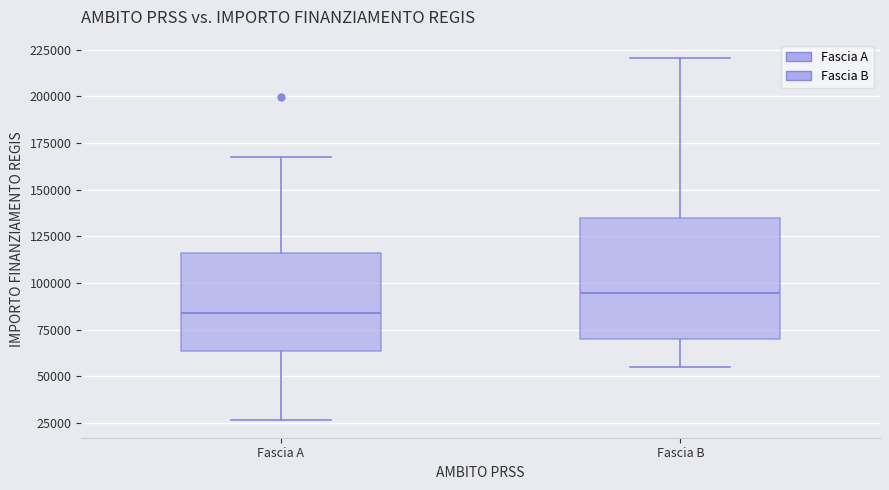

Reading left to right, read every box against the y-axis: the position of its median line, the range the box covers, and the ends of its whiskers. The values are not printed on the chart, so give them approximately, as read against the axis.

Fascia A: median 85000, box 65000 to 115000, whiskers 25000 to 170000
Fascia B: median 95000, box 70000 to 135000, whiskers 55000 to 220000